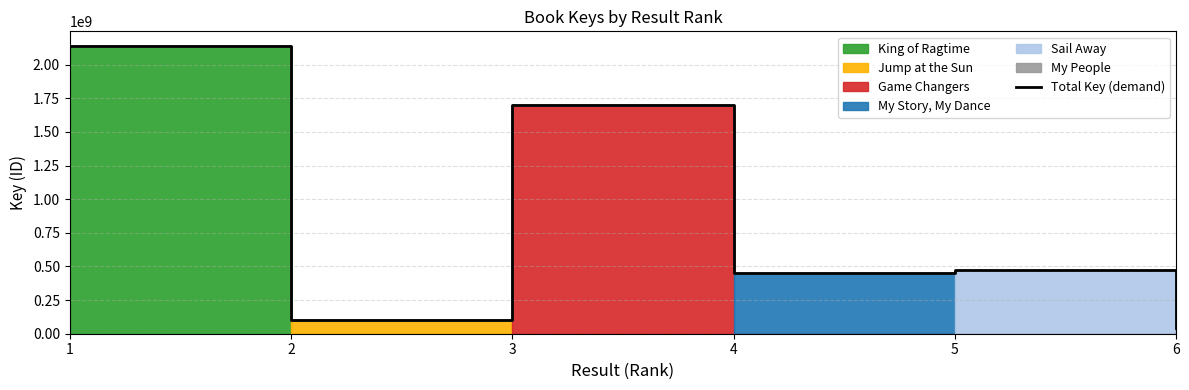

What is the difference between the values at 1 and 5?

1669235690